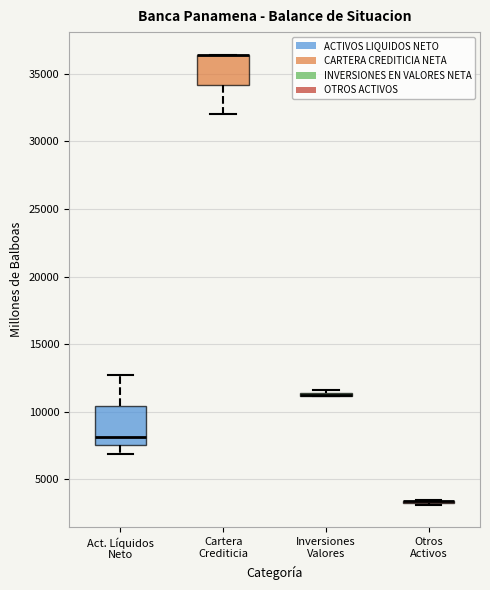

Which box is the tallest, from its lower edge to its upper edge?

Act. Líquidos Neto